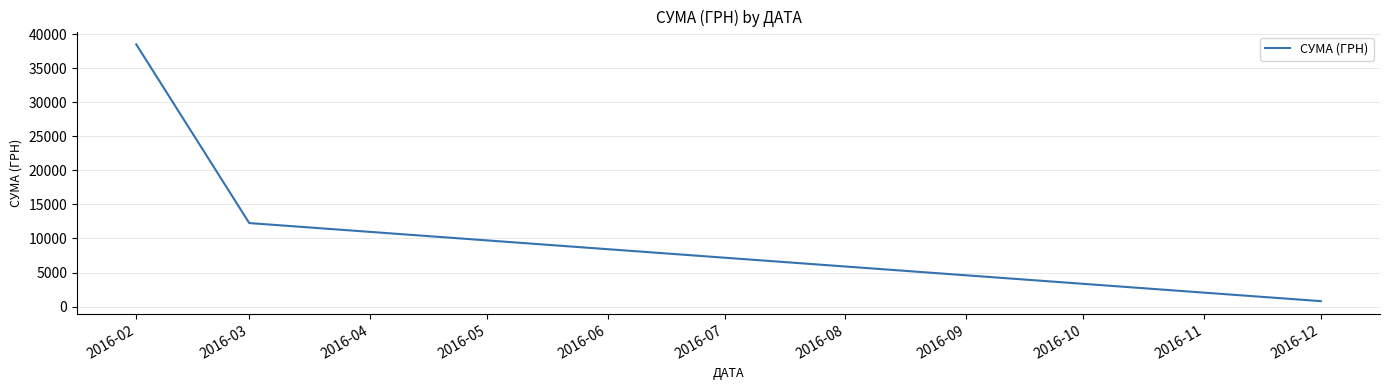

How many lines are shown in the chart?

1